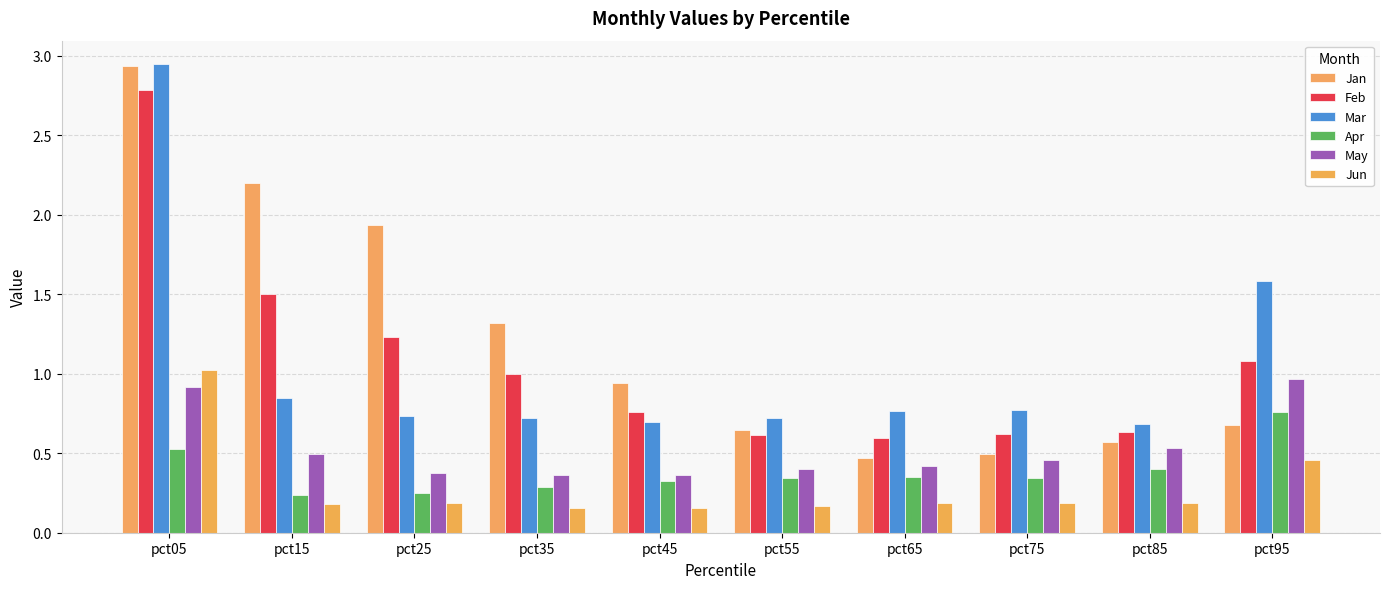

What is the difference between the highest and lowest values at pct85?

0.5